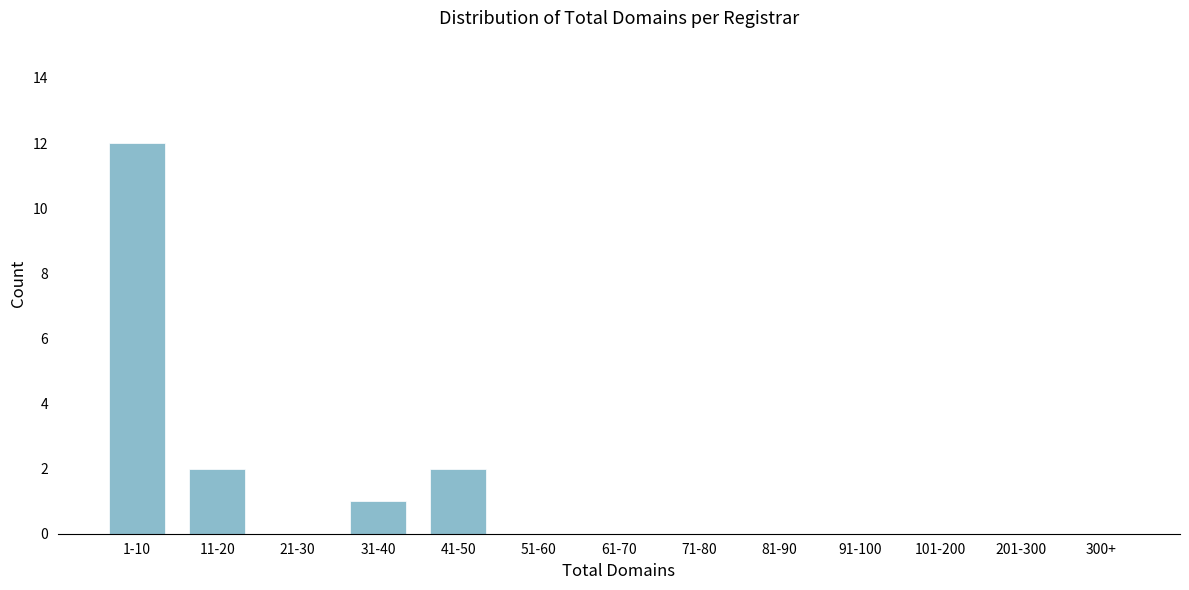

Reading right to left, extract all data points from this chart.

300+=0	201-300=0	101-200=0	91-100=0	81-90=0	71-80=0	61-70=0	51-60=0	41-50=2	31-40=1	21-30=0	11-20=2	1-10=12